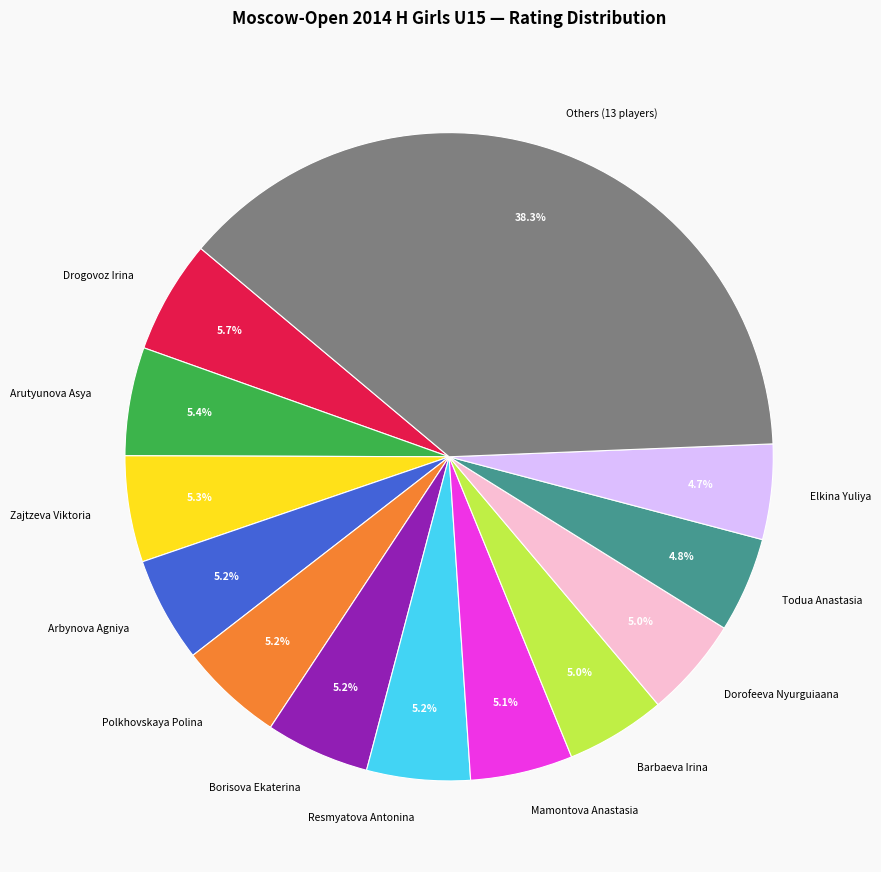

How many slices are in this pie chart?

13